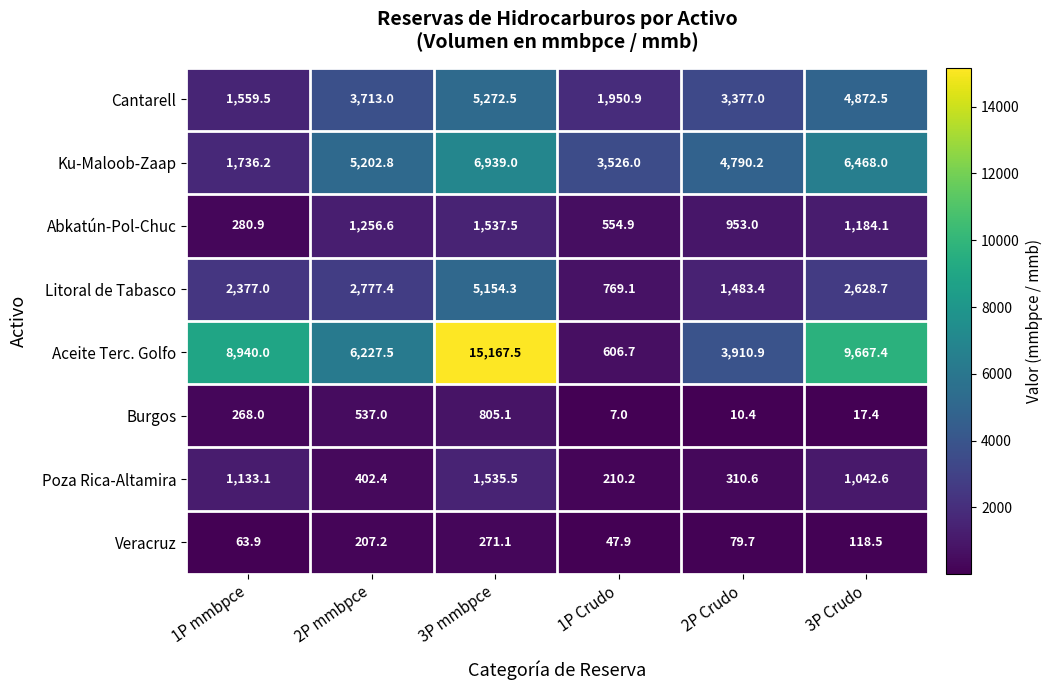

Between 1P mmbpce and 3P Crudo, which series saw the biggest shift?

Ku-Maloob-Zaap